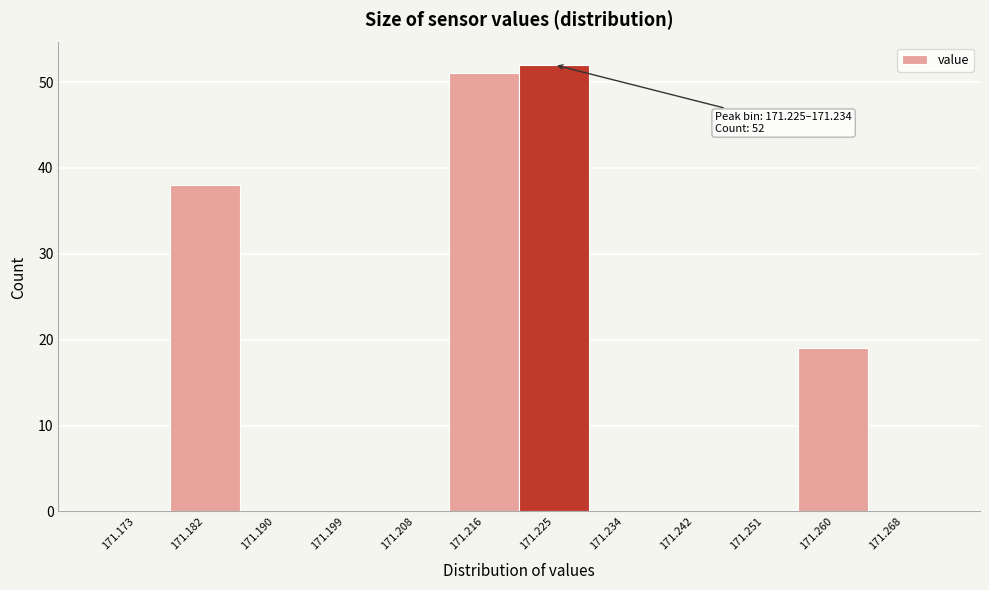

Reading left to right, what are all the values shown in this chart?

171.173=0	171.182=38	171.190=0	171.199=0	171.208=0	171.216=51	171.225=52	171.234=0	171.242=0	171.251=0	171.260=19	171.268=0